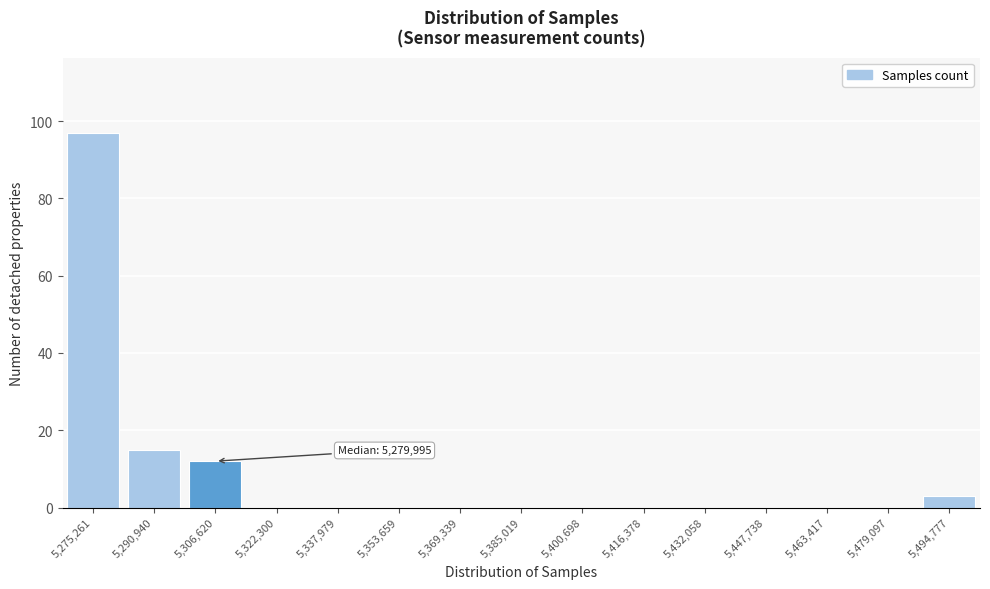

Reading left to right, transcribe all the data shown in this chart.

5,275,261=97	5,290,940=15	5,306,620=12	5,322,300=0	5,337,979=0	5,353,659=0	5,369,339=0	5,385,019=0	5,400,698=0	5,416,378=0	5,432,058=0	5,447,738=0	5,463,417=0	5,479,097=0	5,494,777=3